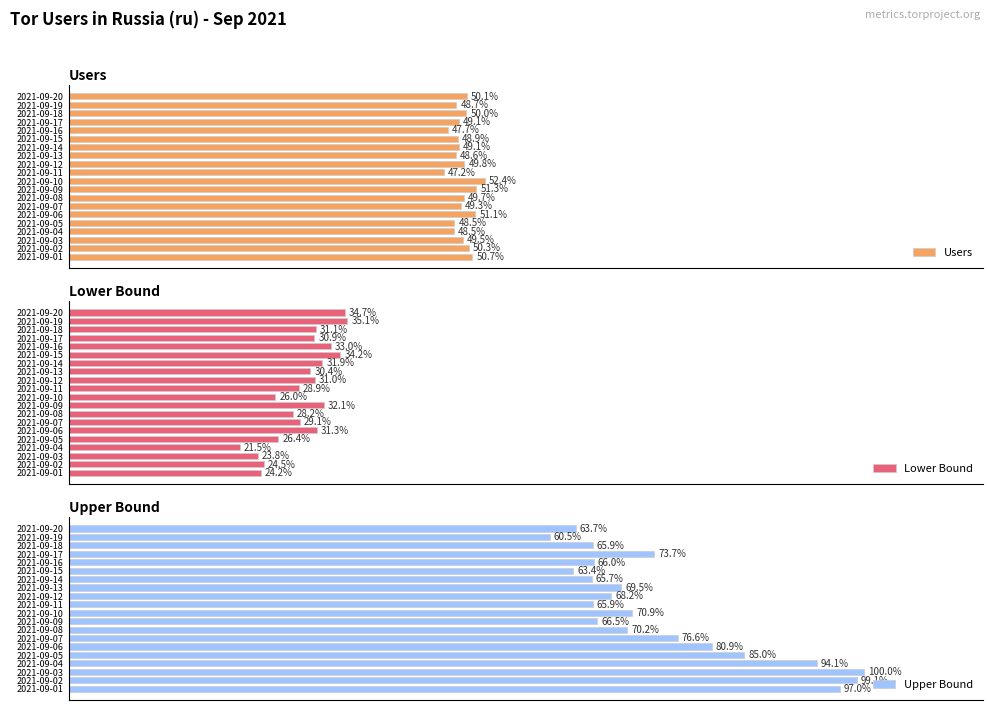

Which category has the highest value in the Users series?

2021-09-10